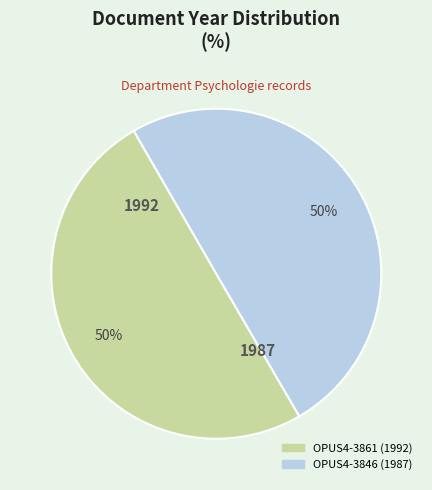

How many slices are in this pie chart?

2